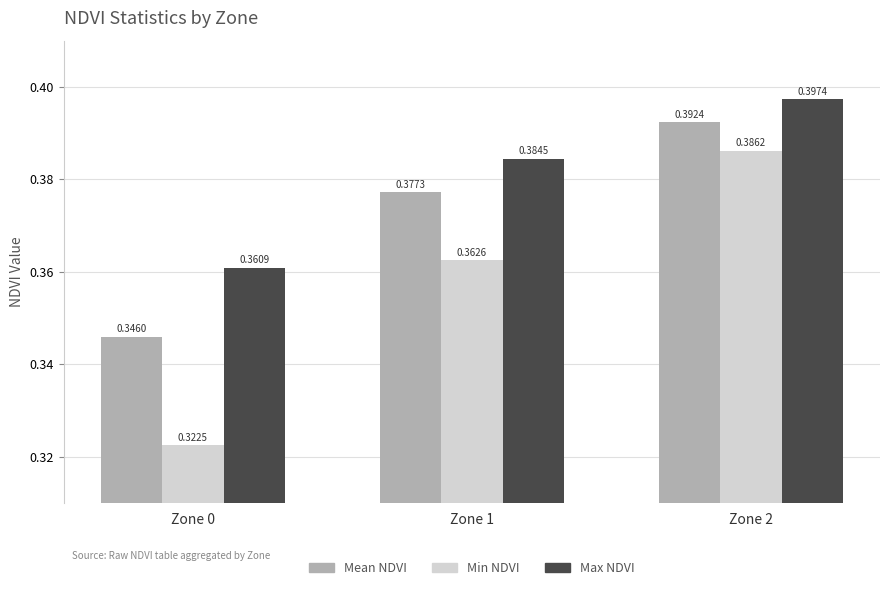

At how many categories does at least one series exceed 0?

3